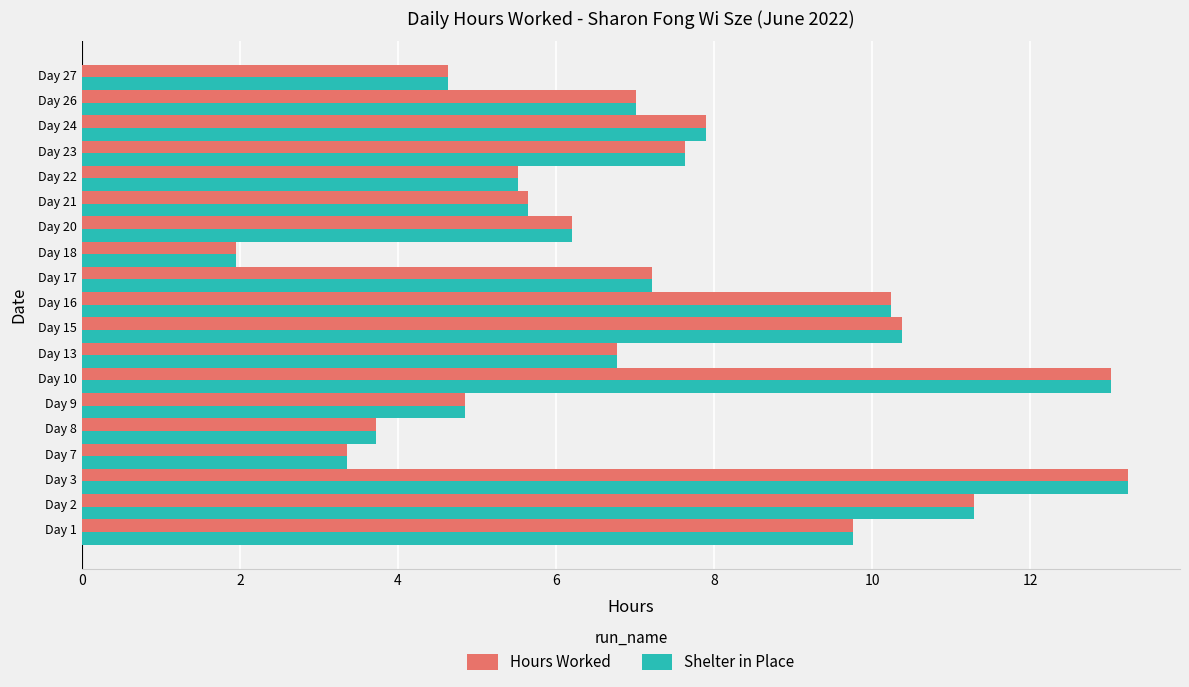

Is it true that Hours Worked equals 15.8 at Day 15?

False